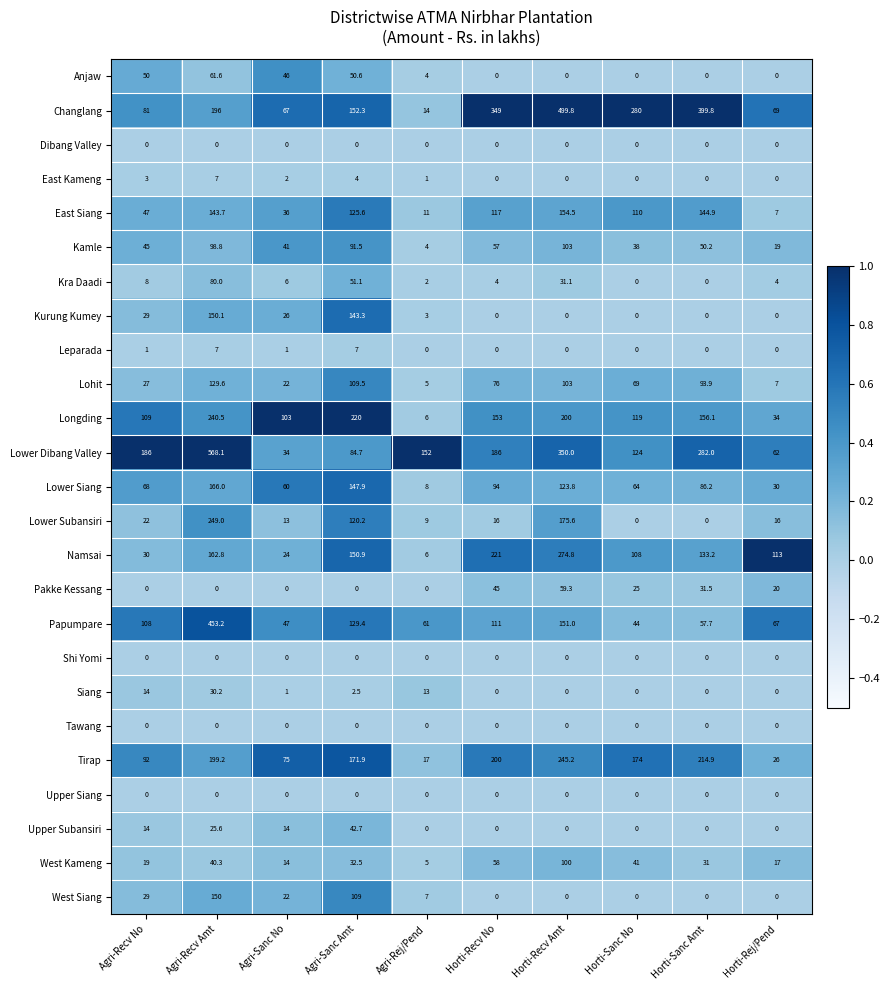

What is the sum of the Tirap values at Agri-Rej/Pend and Horti-Sanc Amt?

231.9